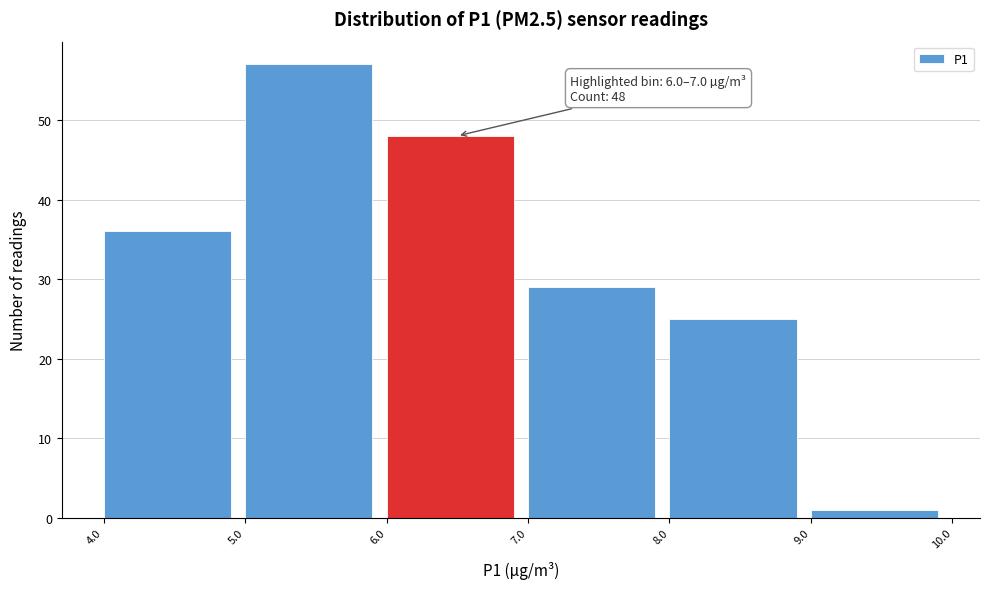

Which range on the x-axis has the tallest bar?

5.0 to 6.0